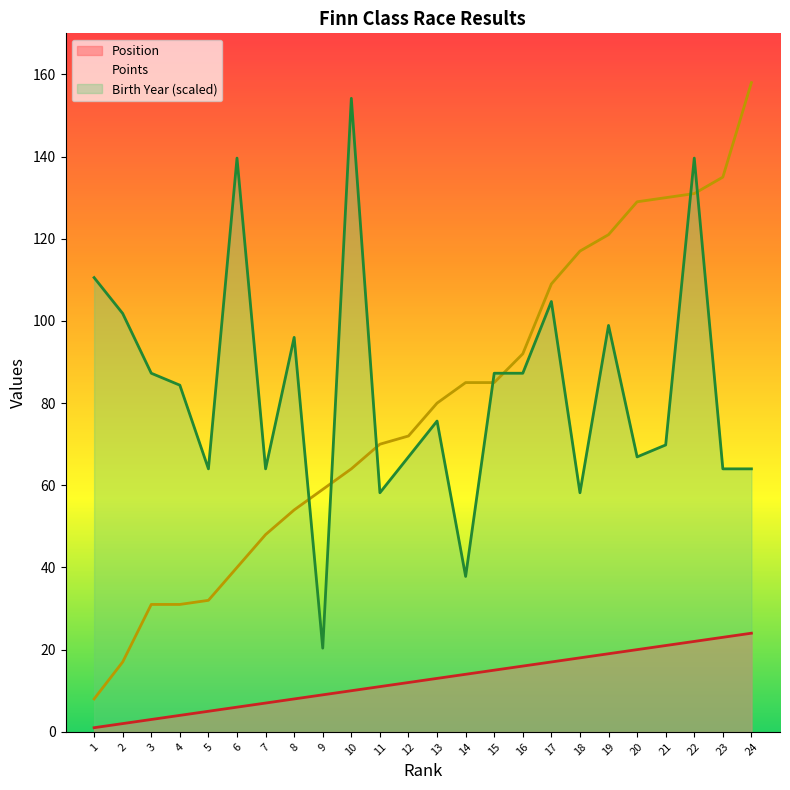

How many data points in Race Year are less than 84?

12